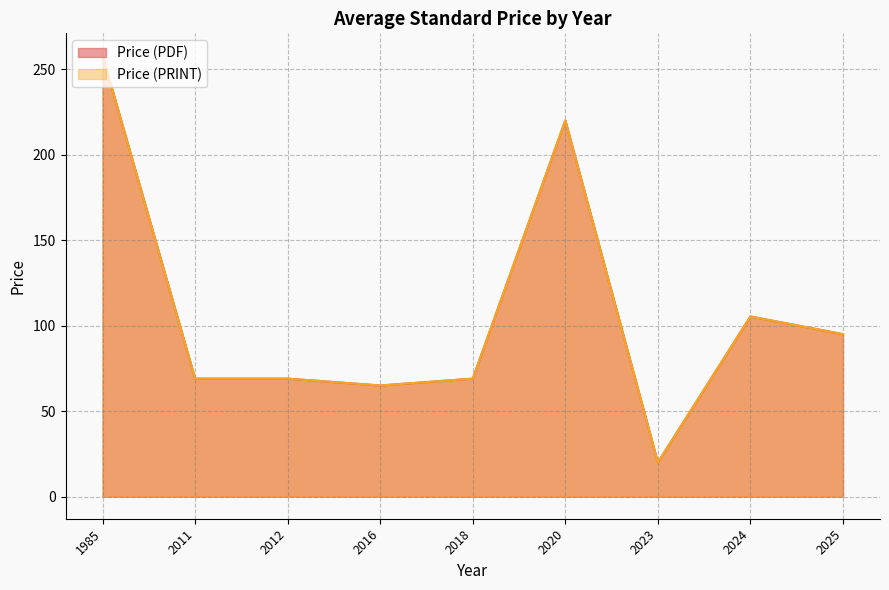

At how many categories does at least one series exceed 177?

2